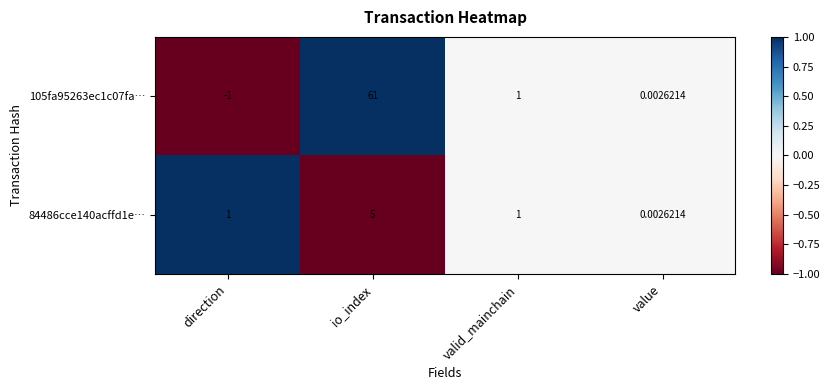

At which label does 105fa95263ec1c07fa… first exceed 1?

io_index